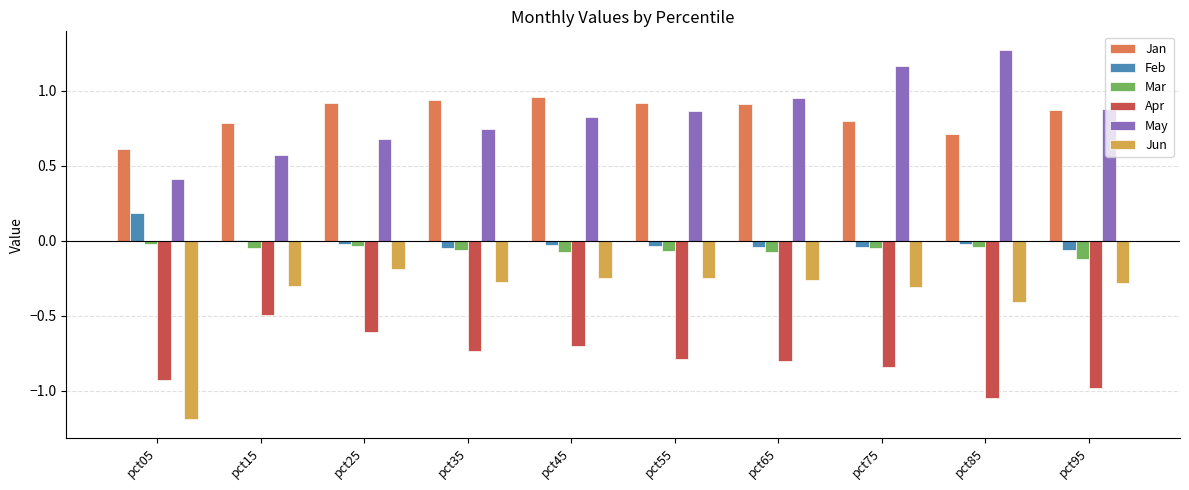

Is the value of Mar at pct15 greater than the value of Jan at pct85?

No